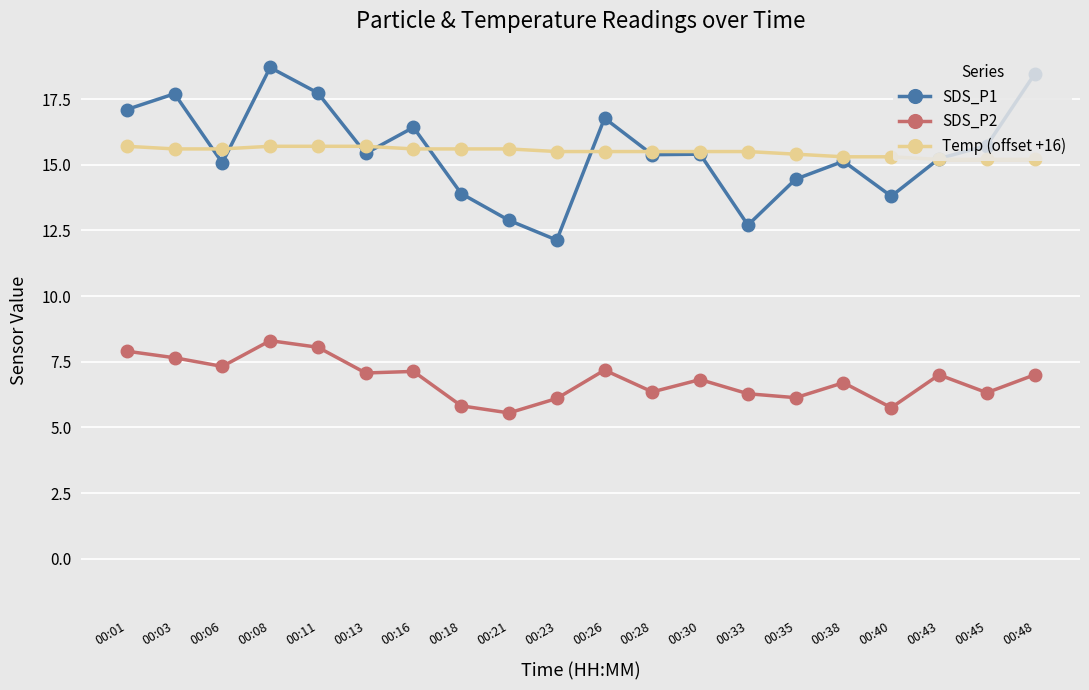

What is the difference between the maximum and second lowest values in the SDS_P1 series?

6.0